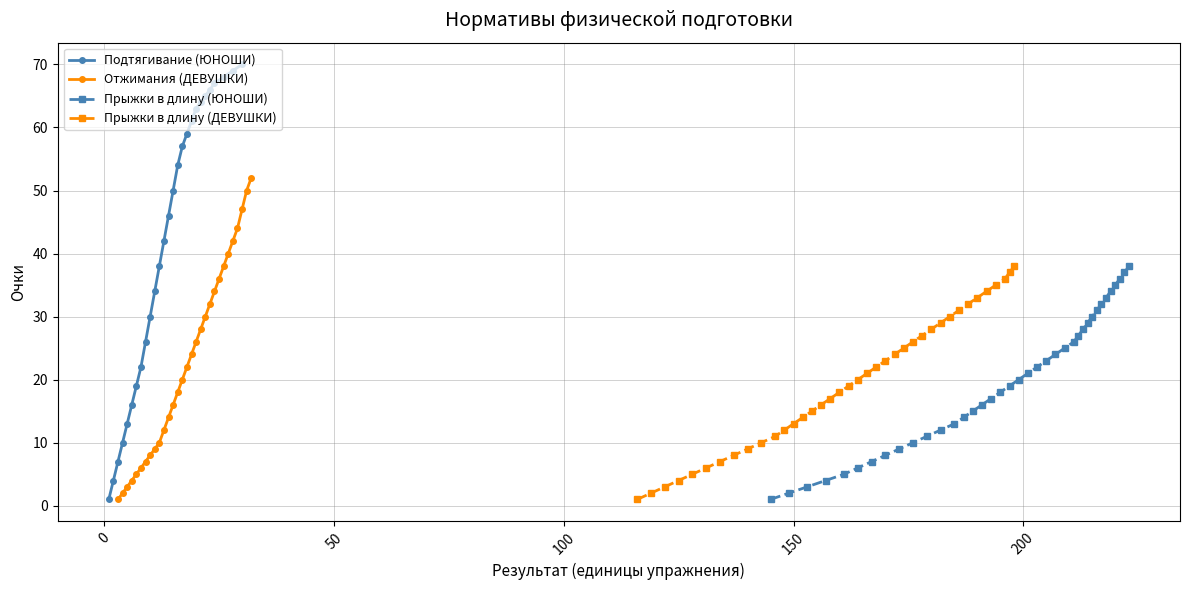

The value of Бег 100 м (ДЕВУШКИ) at 14.8 is 64. True or false?

False